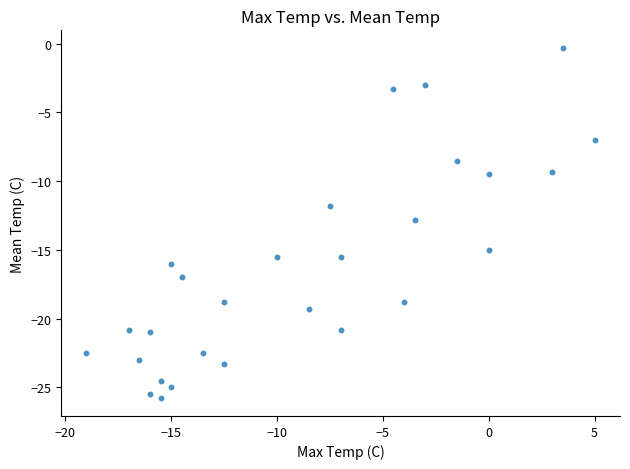

What is the range of X values (max minus min)?

24.0